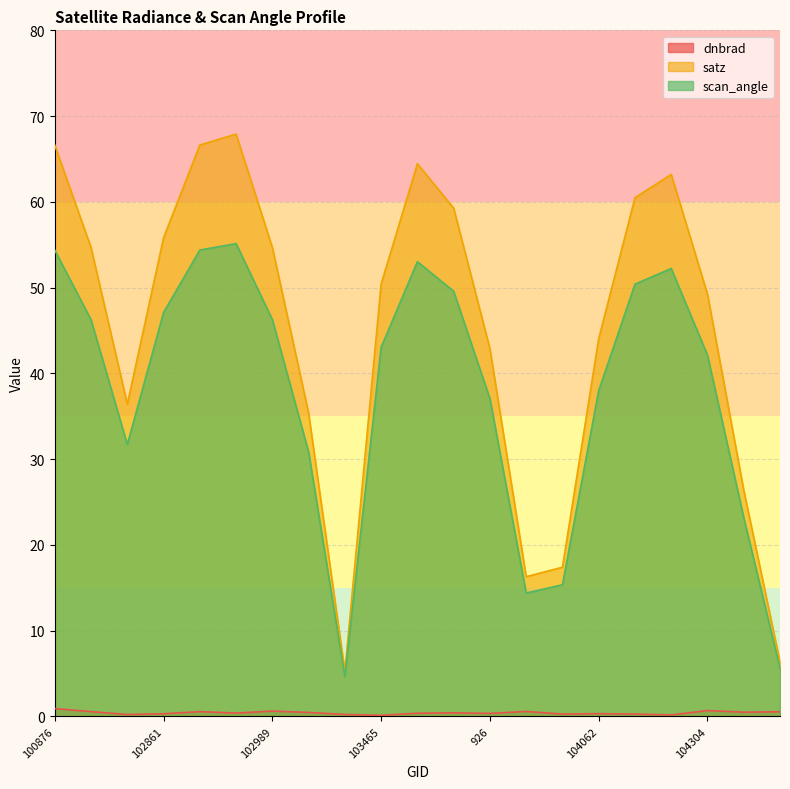

At how many categories does at least one series exceed 31?

16